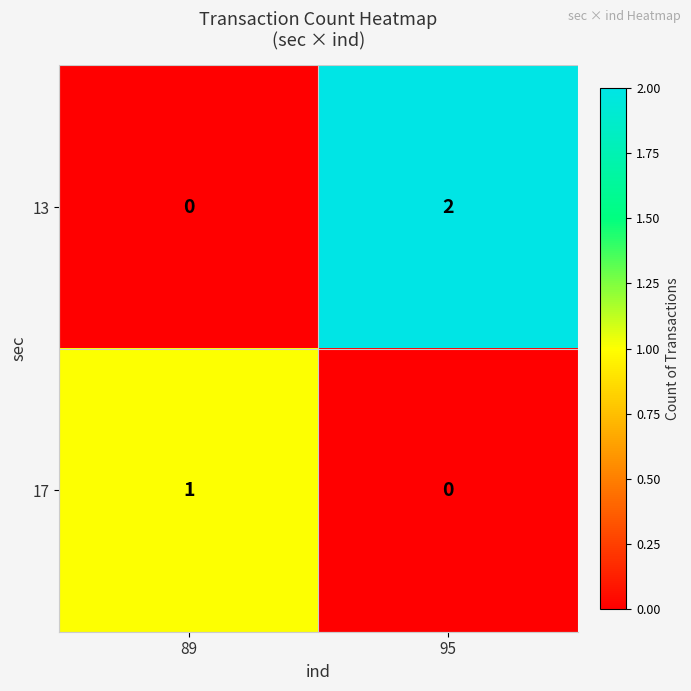

True or false: 13 has a value of 1 at 95.

False